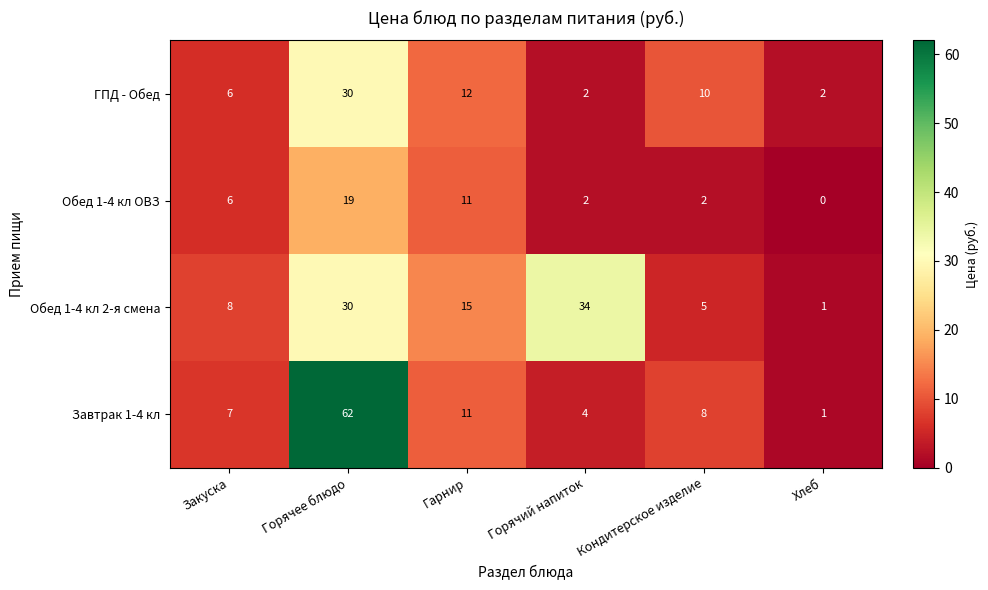

What is the maximum value shown in the chart?

62